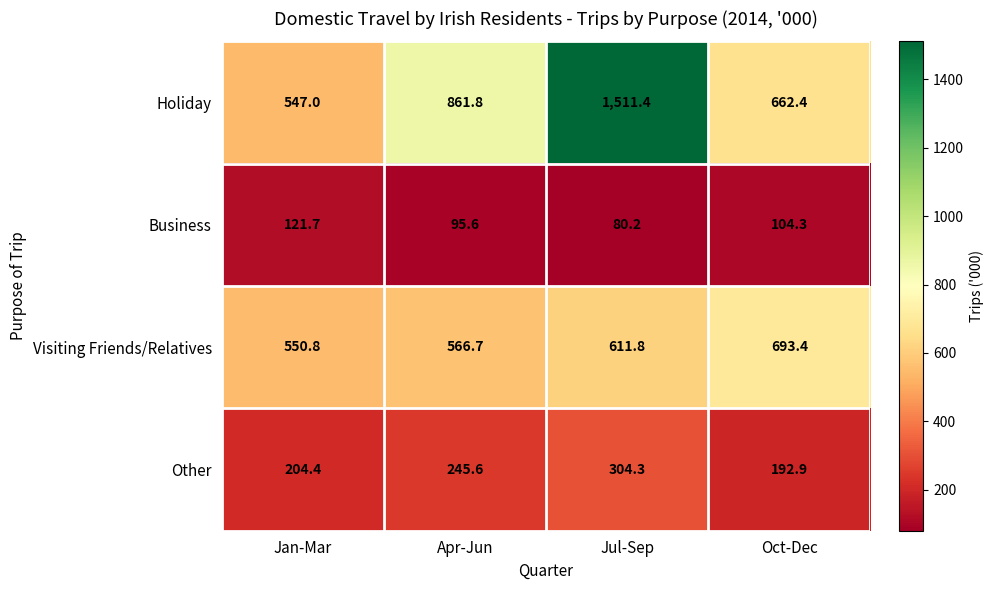

Rank the series by their maximum value, from highest to lowest.

Holiday, Visiting Friends/Relatives, Other, Business